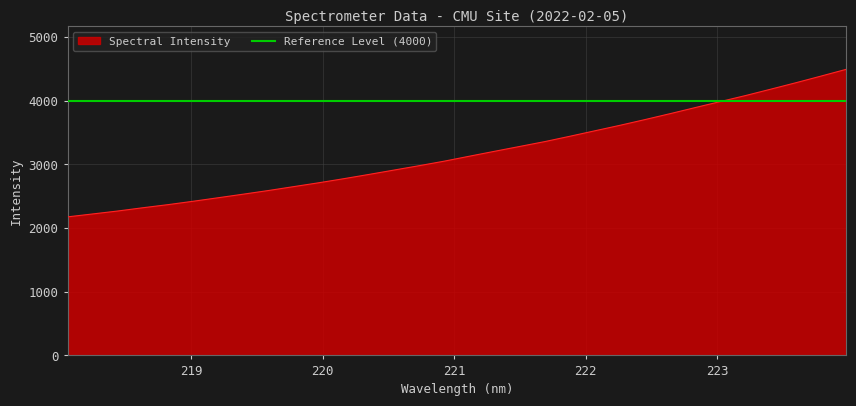

Between 223.5987 and 221.8812, which is larger?

223.5987